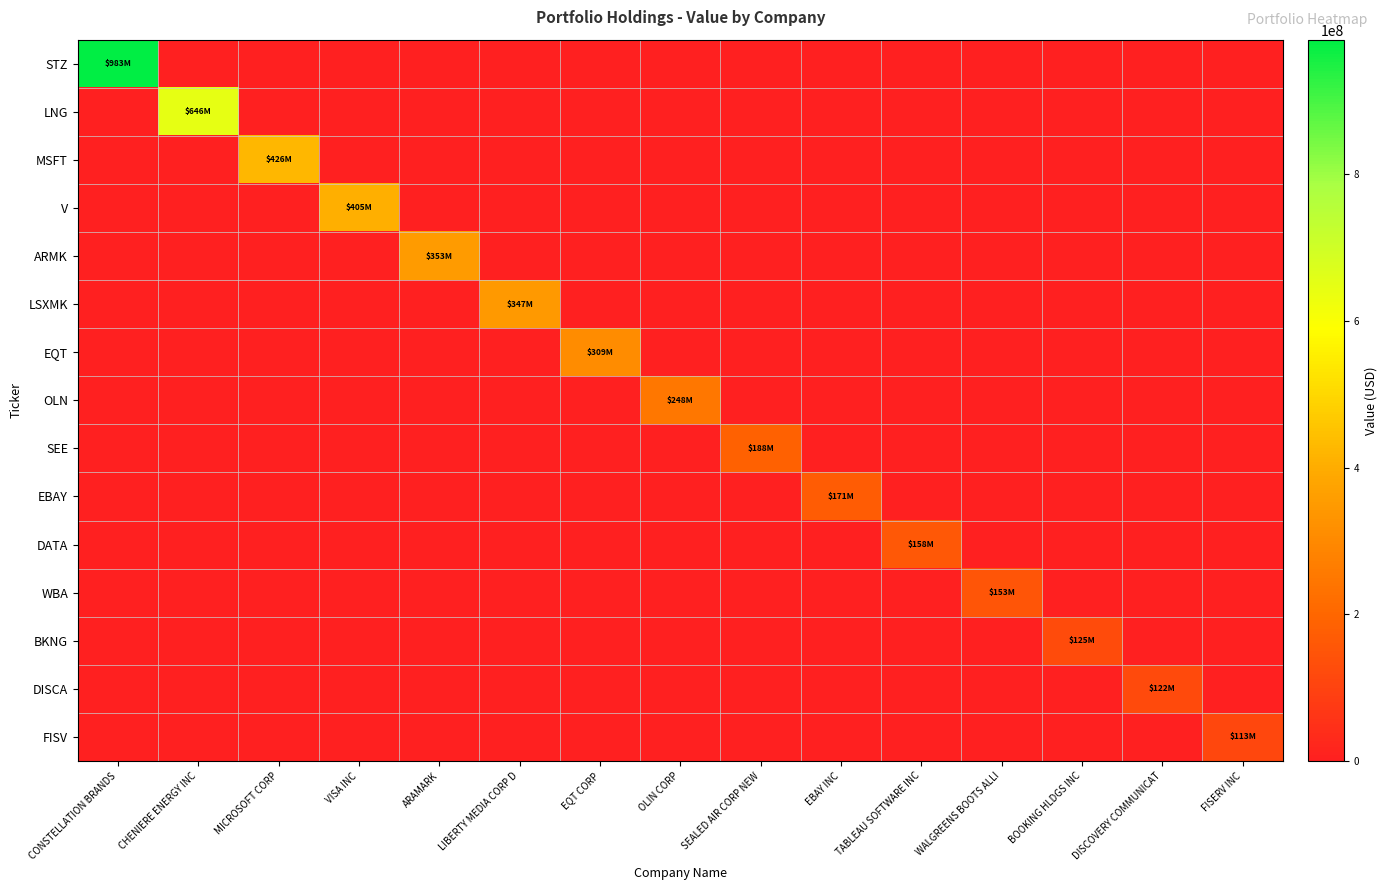

Which series has the largest range (max minus min)?

STZ